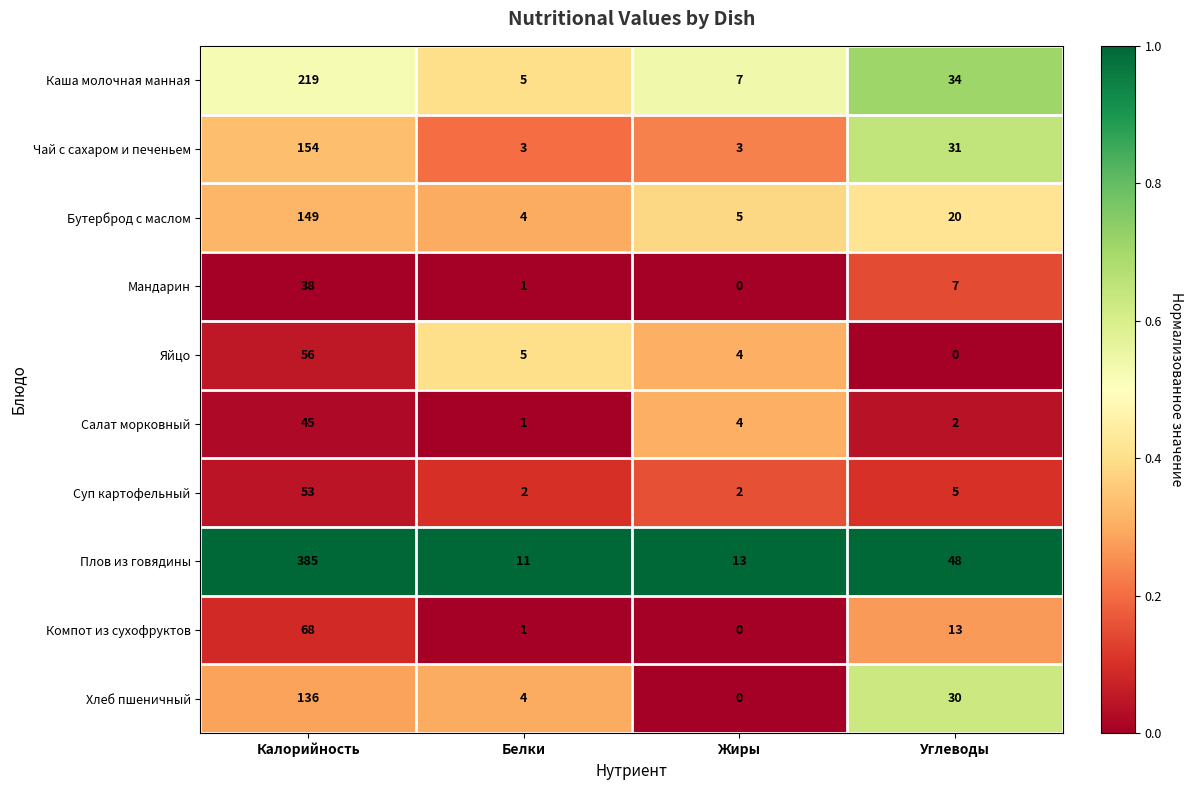

What is the maximum value shown in the chart?

385